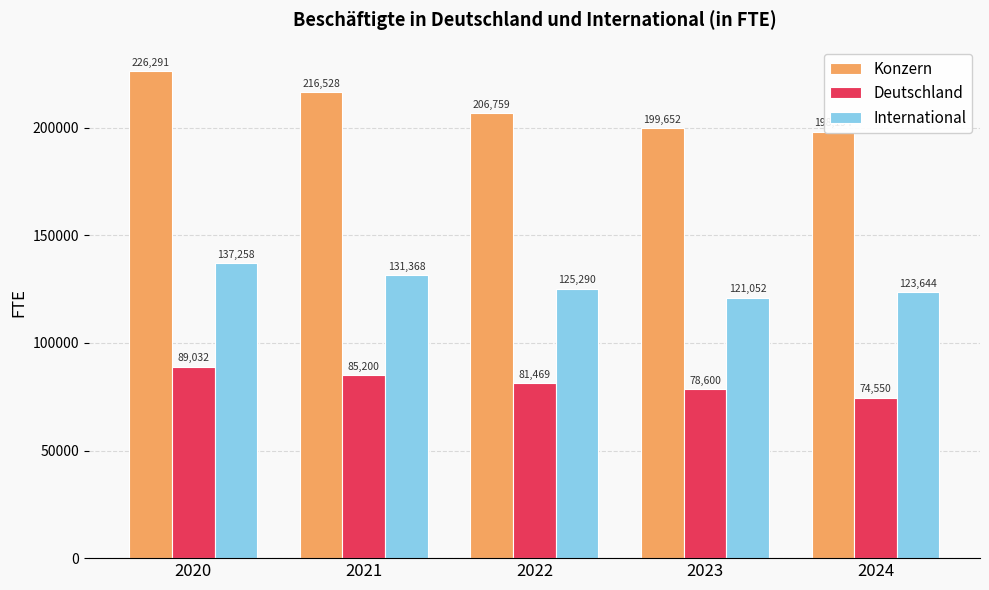

Reading left to right, what are all the values shown in this chart?

Konzern: 226291	216528	206759	199652	198194
Deutschland: 89032	85200	81469	78600	74550
International: 137258	131368	125290	121052	123644